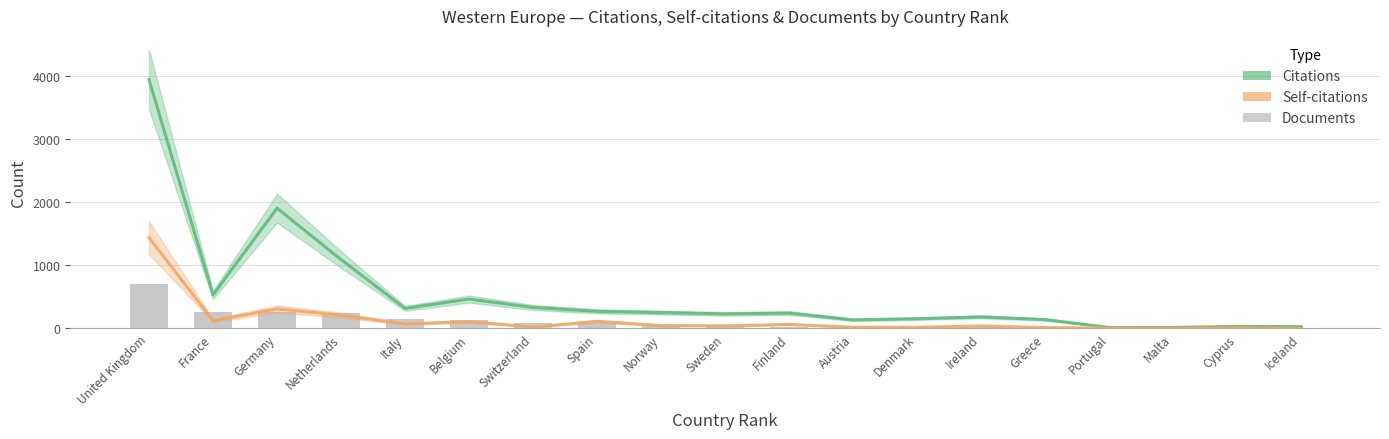

How many groups of bars are there?

19